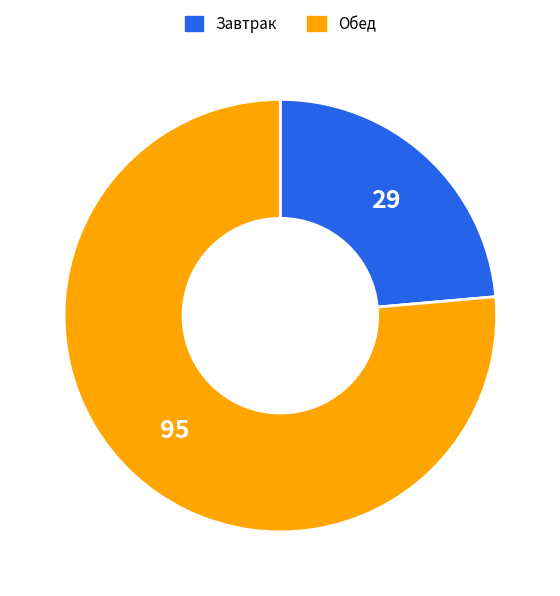

The Завтрак slice represents 24% of the pie. True or false?

True